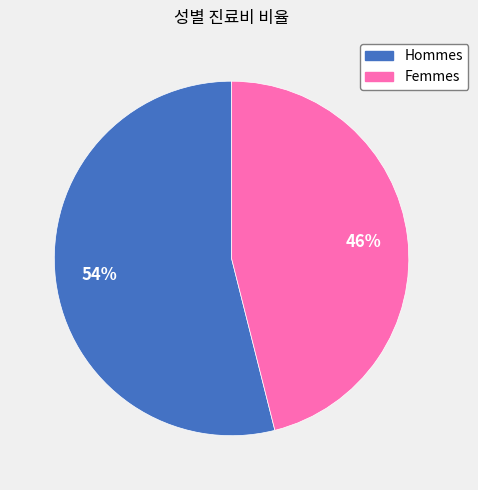

Is there a majority slice in this chart?

Yes